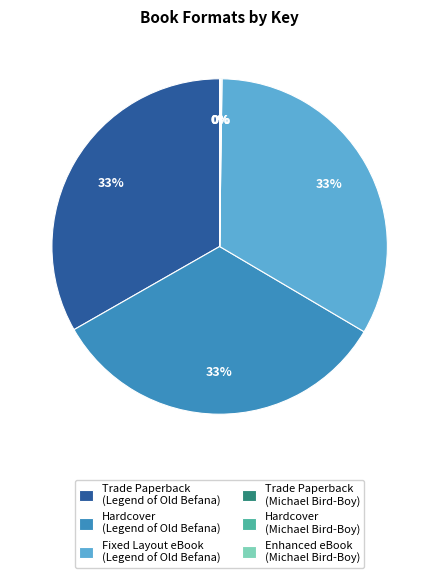

The Trade Paperback (Legend of Old Befana) slice represents 33% of the pie. True or false?

True